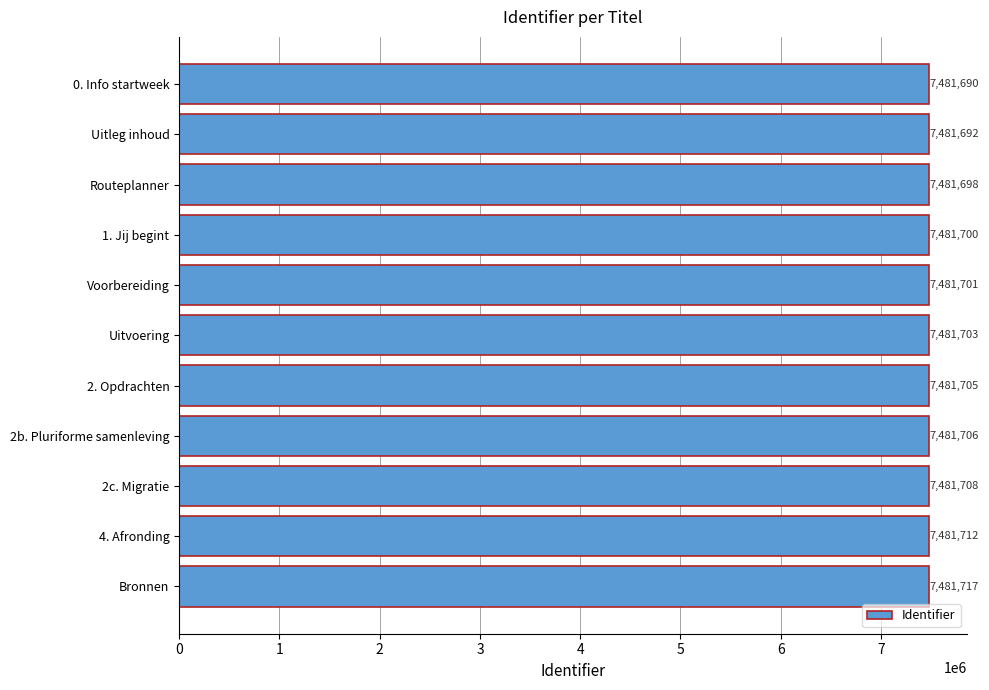

What is the sum of the values at 0. Info startweek and 2. Opdrachten?

14963395